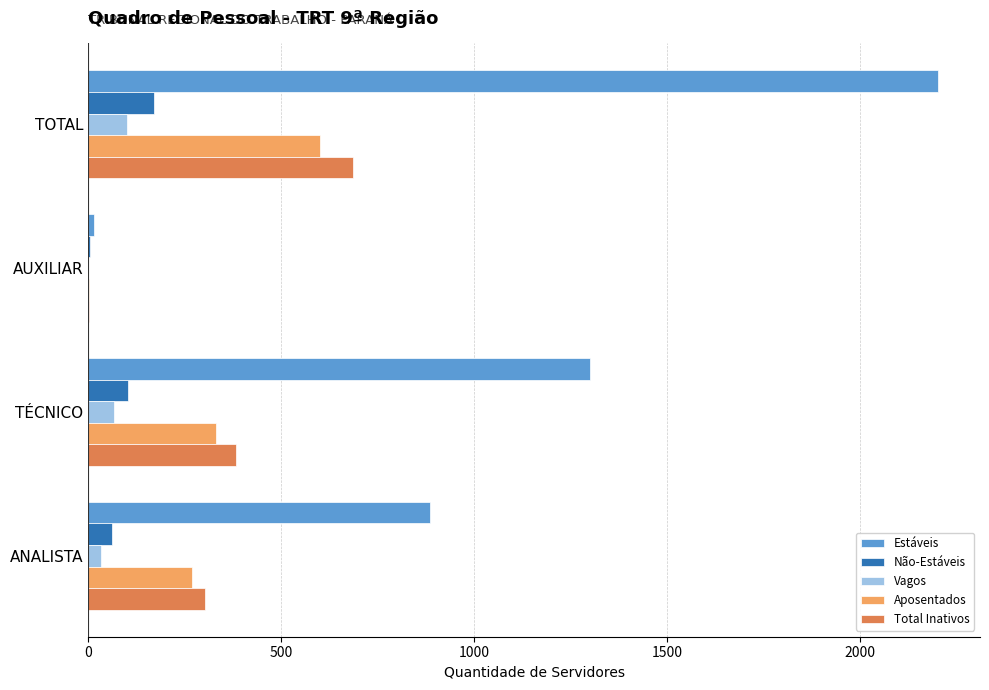

The Estáveis series shows 2202 at TOTAL. True or false?

True